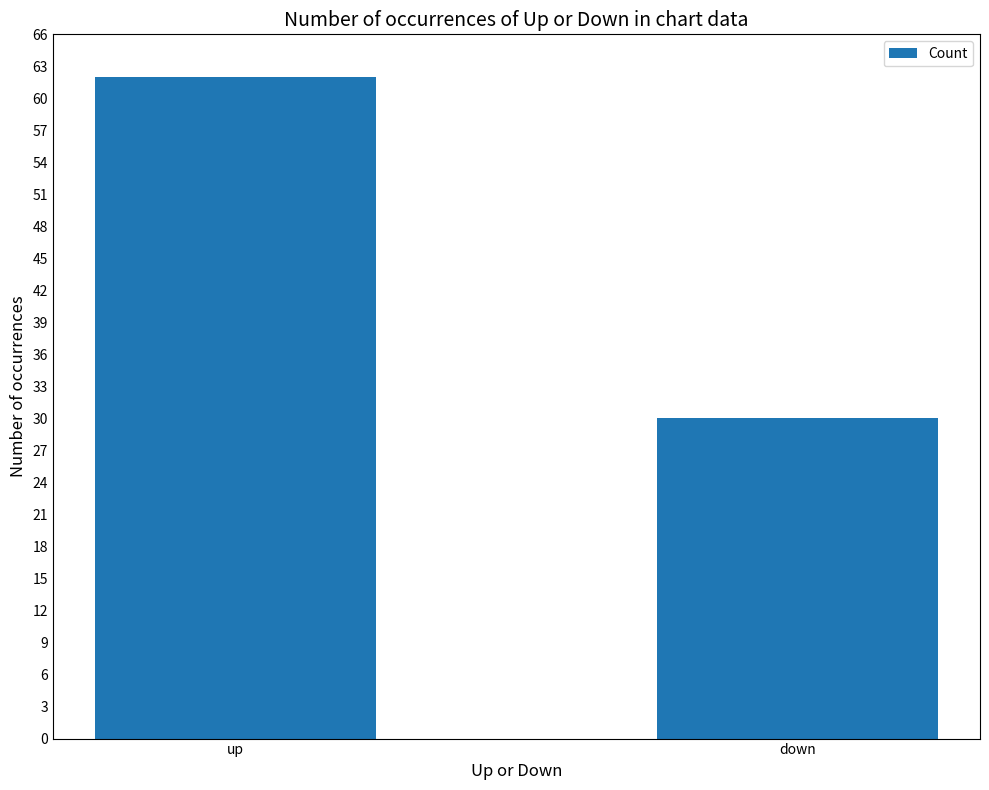

What is the sum of all values?

92